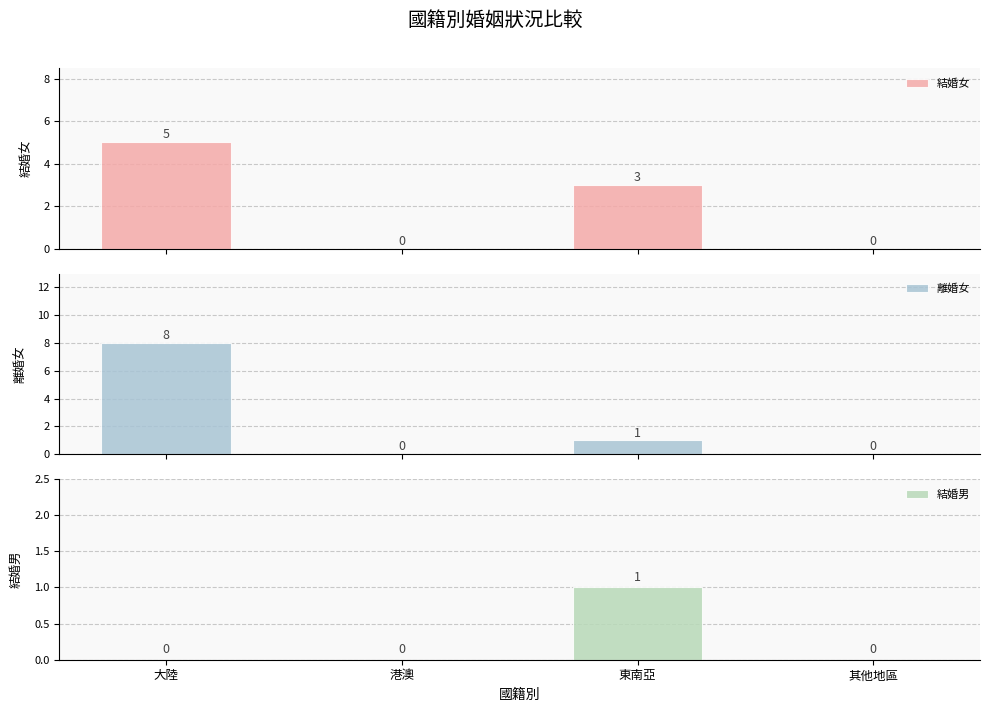

At which label does 離婚女 reach its minimum?

港澳